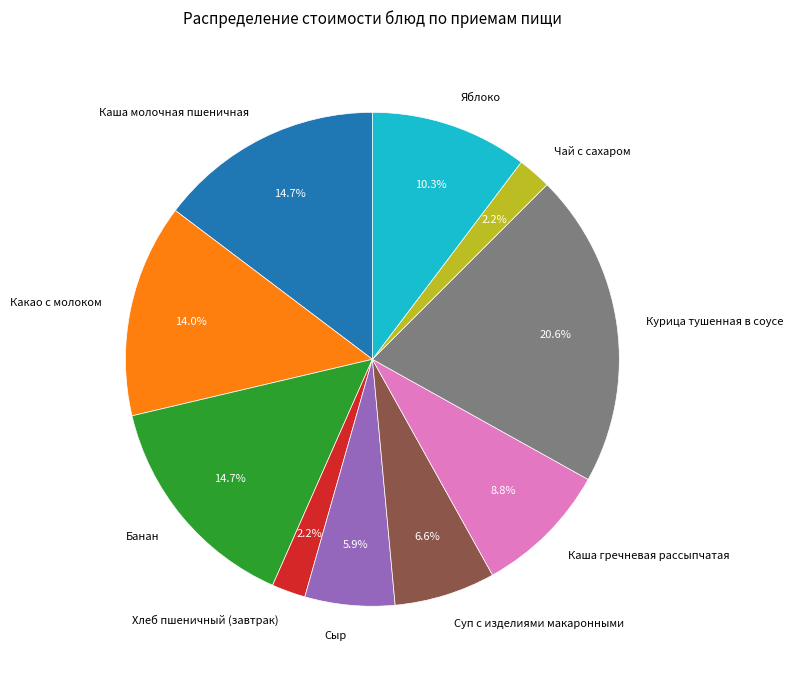

To the nearest percent, what is the difference between the largest and smallest slice percentages?

18%